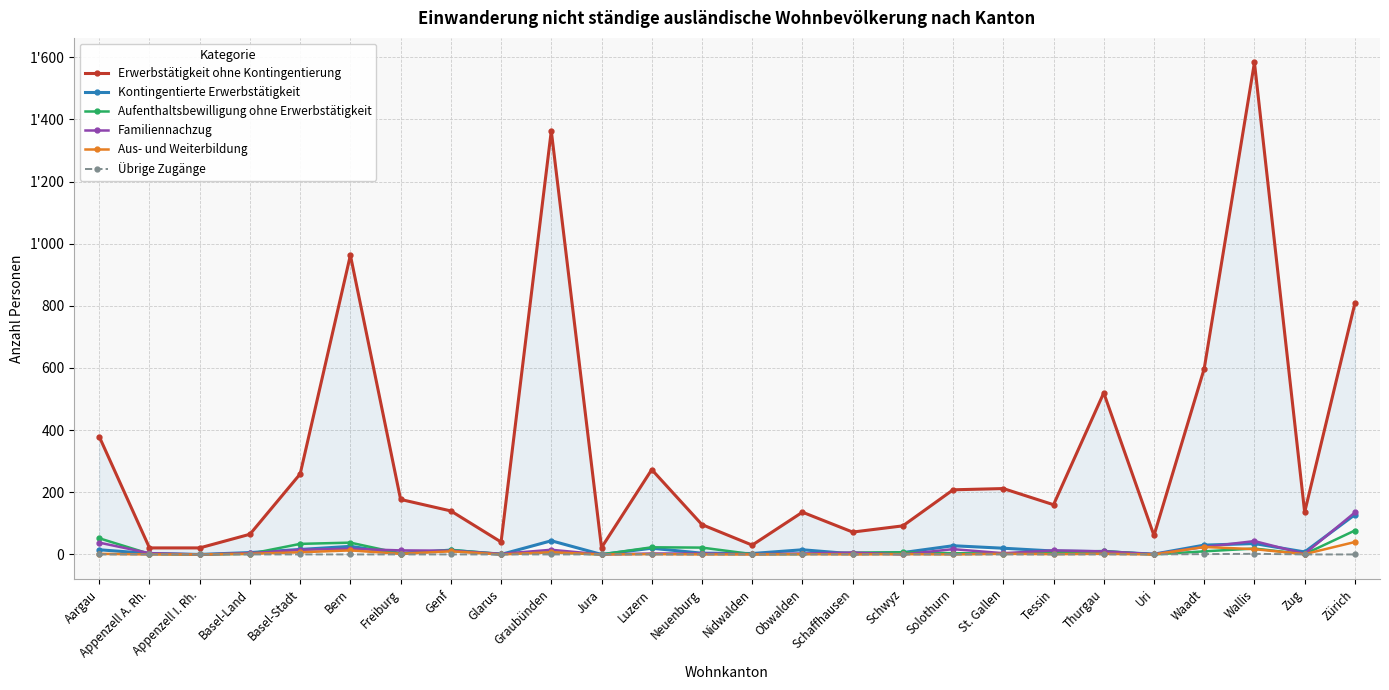

Reading left to right, list all the values displayed in this chart.

Erwerbstätigkeit ohne Kontingentierung: 379	21	21	65	259	963	177	140	40	1363	22	273	96	30	136	72	92	208	212	160	520	61	598	1583	136	808
Kontingentierte Erwerbstätigkeit: 15	3	0	6	16	26	3	14	0	44	0	20	4	3	15	2	6	28	20	11	9	1	30	35	8	128
Aufenthaltsbewilligung ohne Erwerbstätigkeit: 52	2	0	2	34	38	3	14	2	7	0	23	22	1	1	6	7	4	3	7	11	0	10	19	1	77
Familiennachzug: 38	4	0	4	15	18	13	12	2	15	0	3	3	1	3	6	0	17	4	13	10	1	24	43	2	135
Aus- und Weiterbildung: 2	0	0	2	7	13	2	10	0	7	0	1	0	0	1	0	1	0	2	1	2	0	24	17	1	40
Übrige Zugänge: 0	0	0	0	0	0	0	0	0	0	0	0	0	0	0	0	0	0	0	0	0	0	1	2	0	0